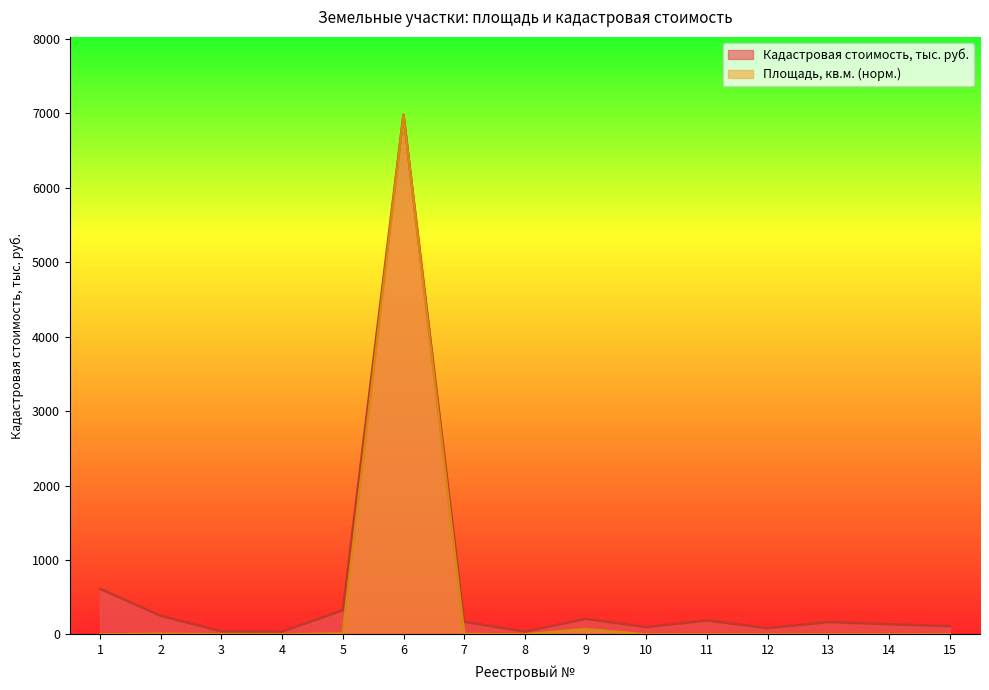

True or false: Площадь, кв.м. has more than 1 interior local peaks.

True